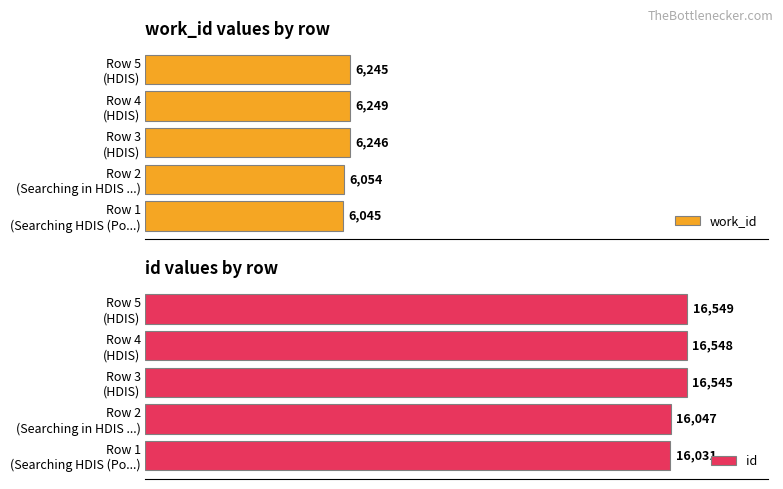

Between Row 2 (Searching in HDIS ...) and Row 3 (HDIS), which is larger?

Row 3 (HDIS)